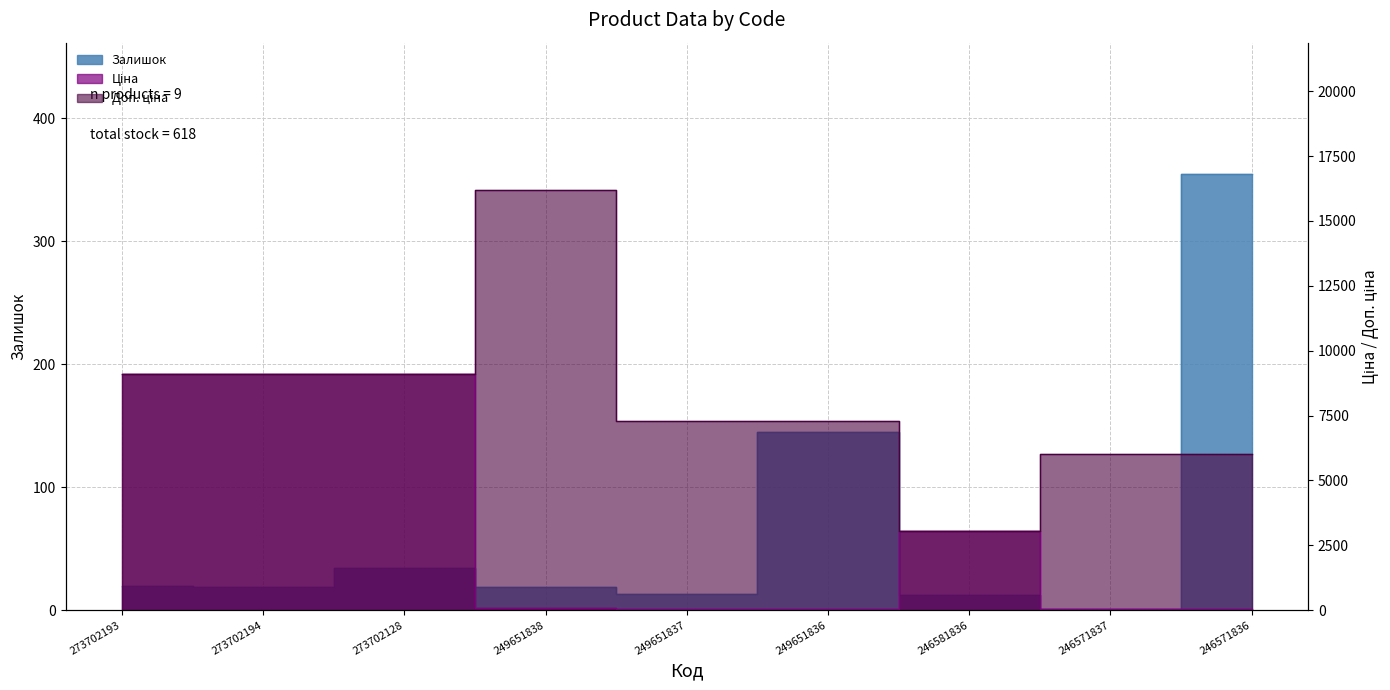

At which label is Доп. ціна closest to 9630?

273702193